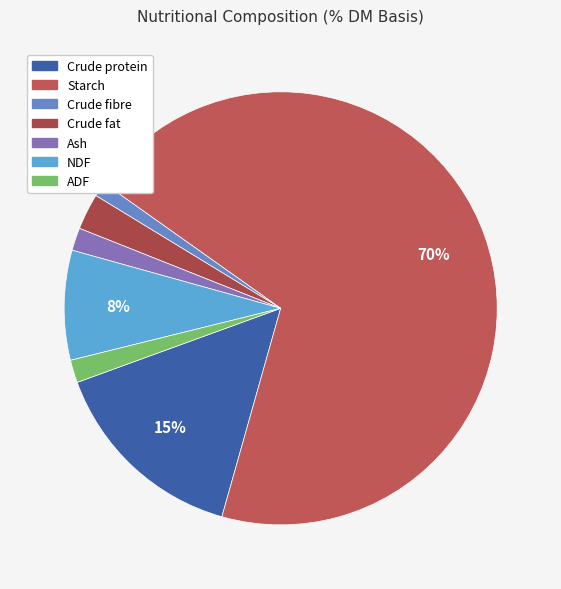

Is there any slice that represents more than half of the pie?

Yes